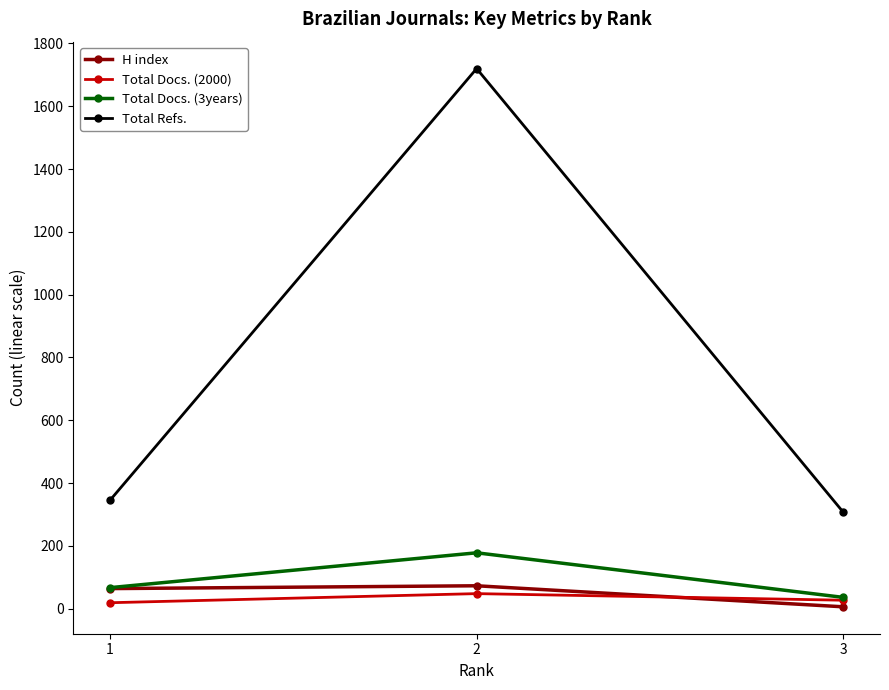

What is the maximum value for Total Docs. (2000)?

48